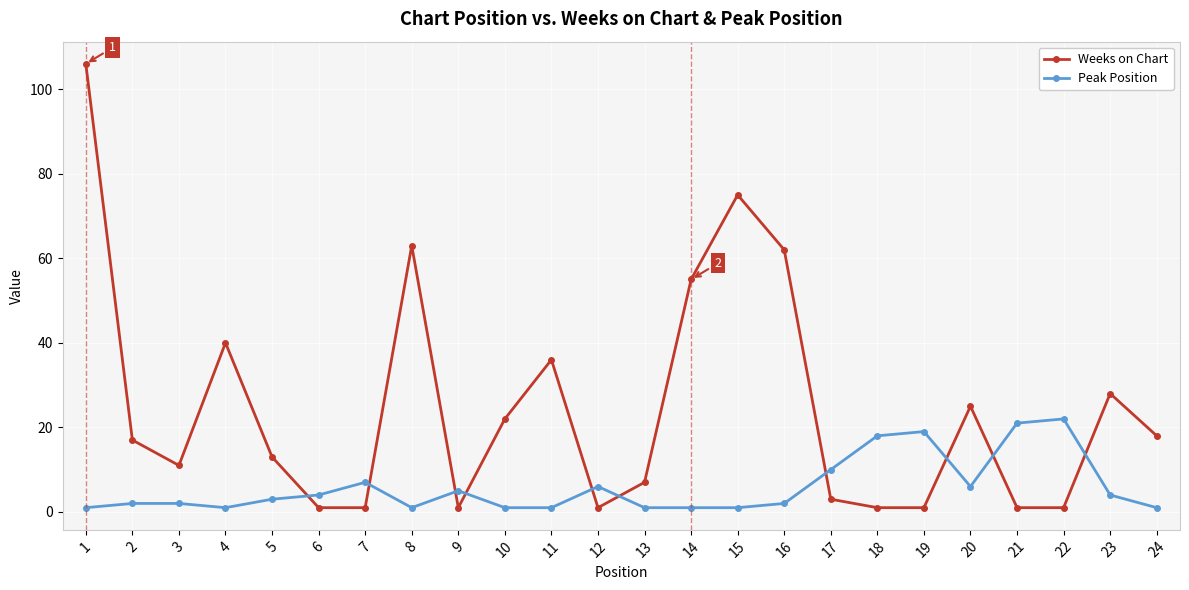

The value of Weeks on Chart at 8 is 39. True or false?

False